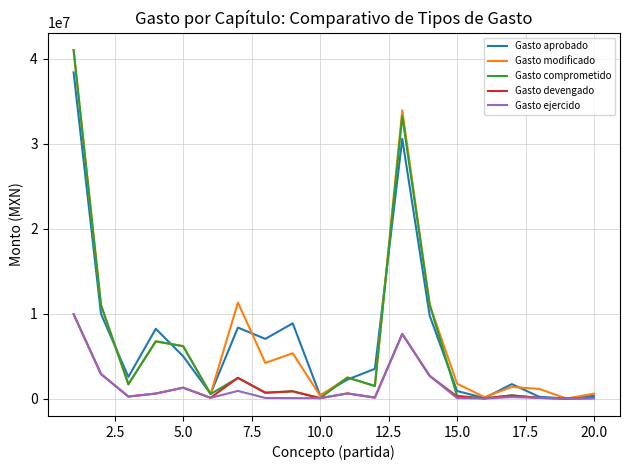

Which series has the largest range (max minus min)?

Gasto comprometido